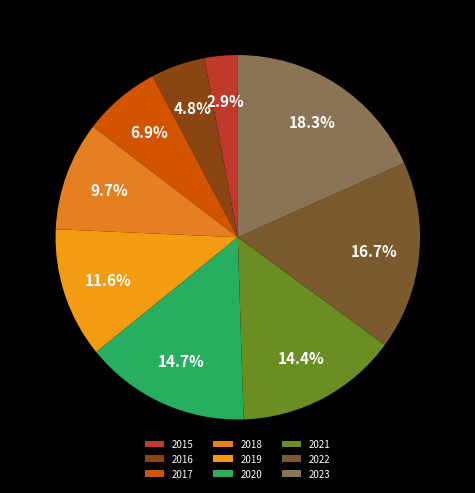

Does 2015 account for over 50% of the chart?

No